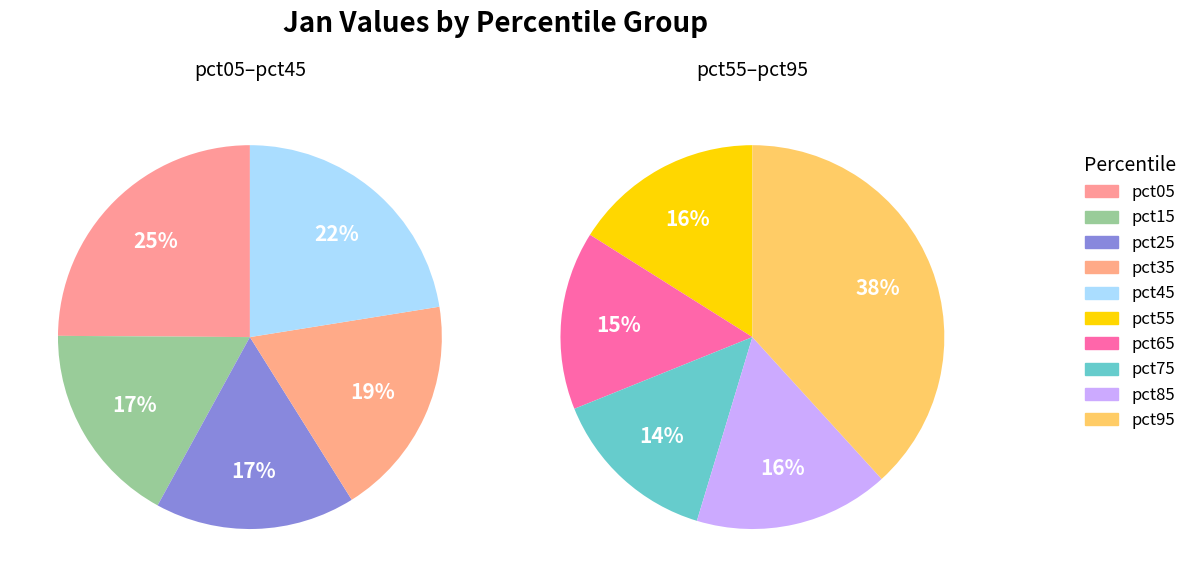

Rank the categories by value from lowest to highest.

pct25, pct15, pct35, pct75, pct65, pct55, pct45, pct85, pct05, pct95